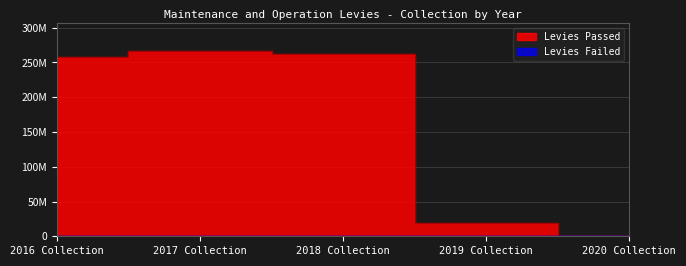

At how many categories does at least one series exceed 170345444?

3